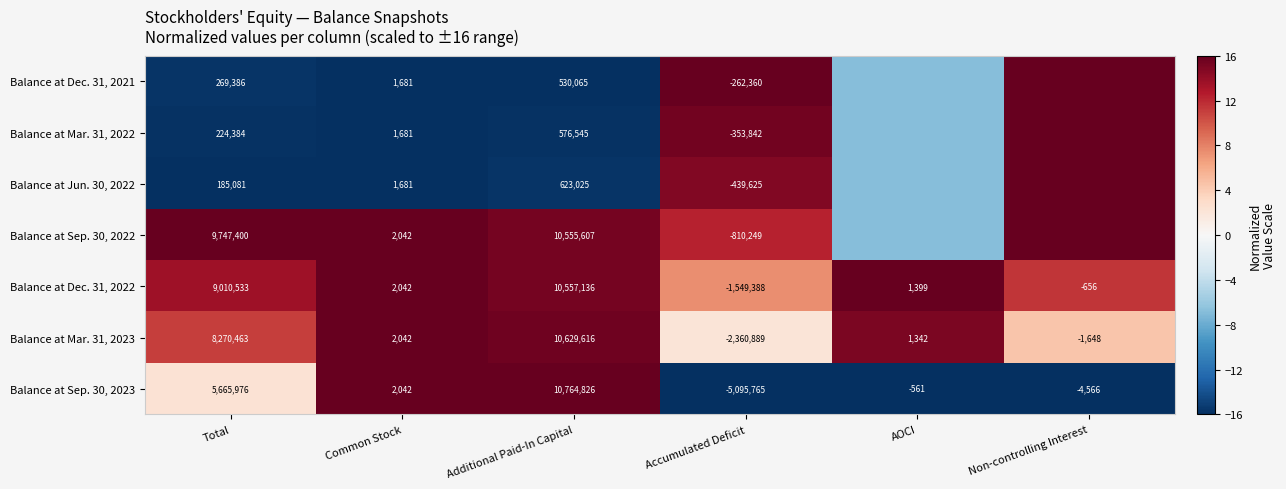

What is the minimum value shown in the chart?

-16.0